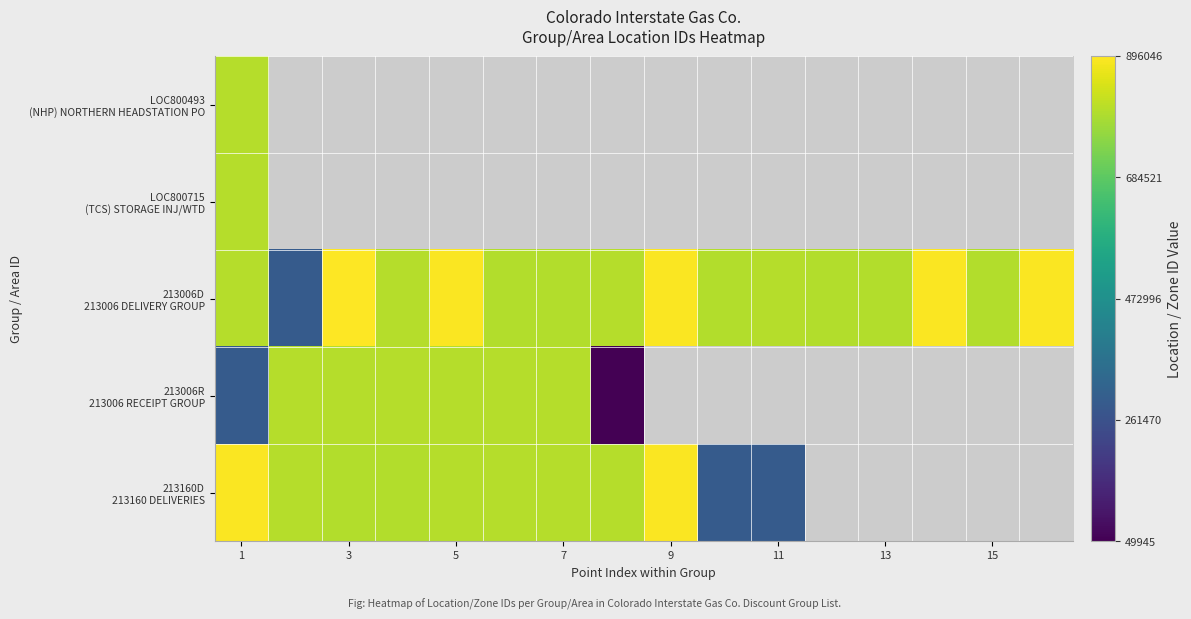

True or false: 213006D 213006 DELIVERY GROUP has a value of 891989.0 at 5.

True